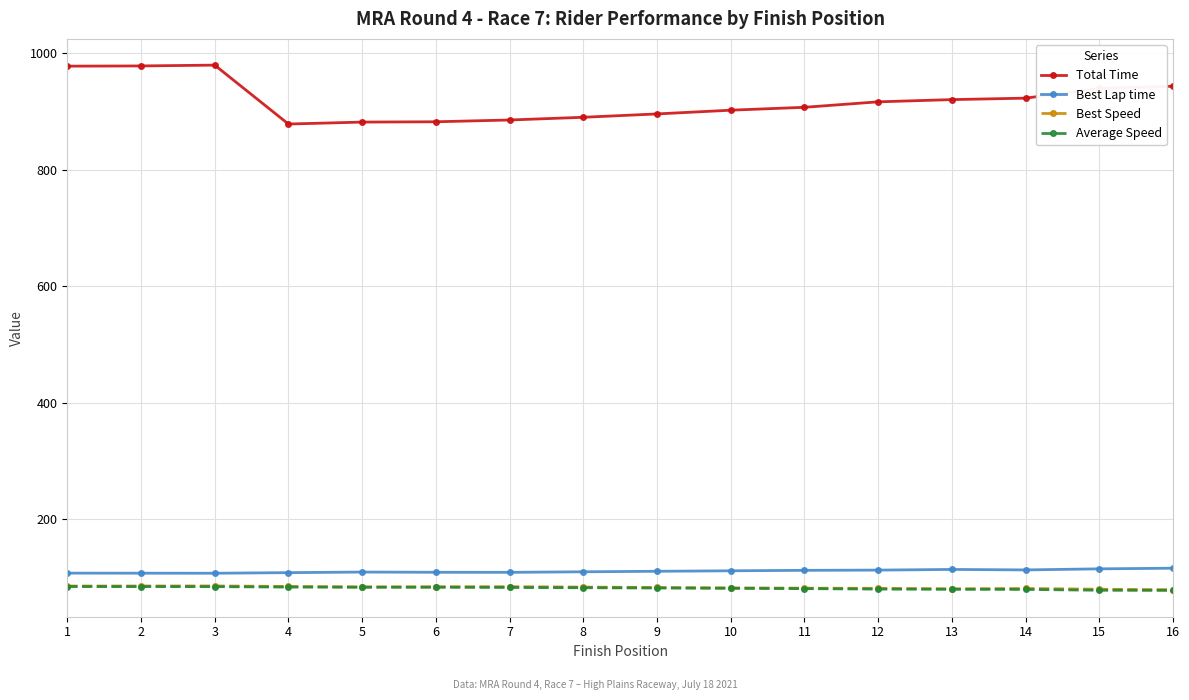

True or false: Best Lap time and Average Speed intersect in this chart.

False